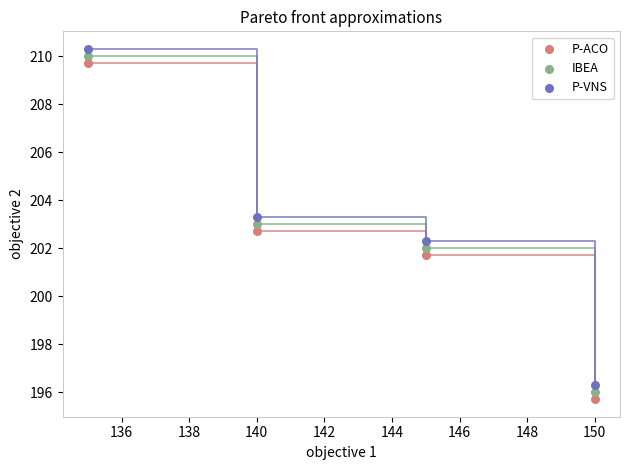

What is the X range (max minus min) for the scatter plot?

15.0